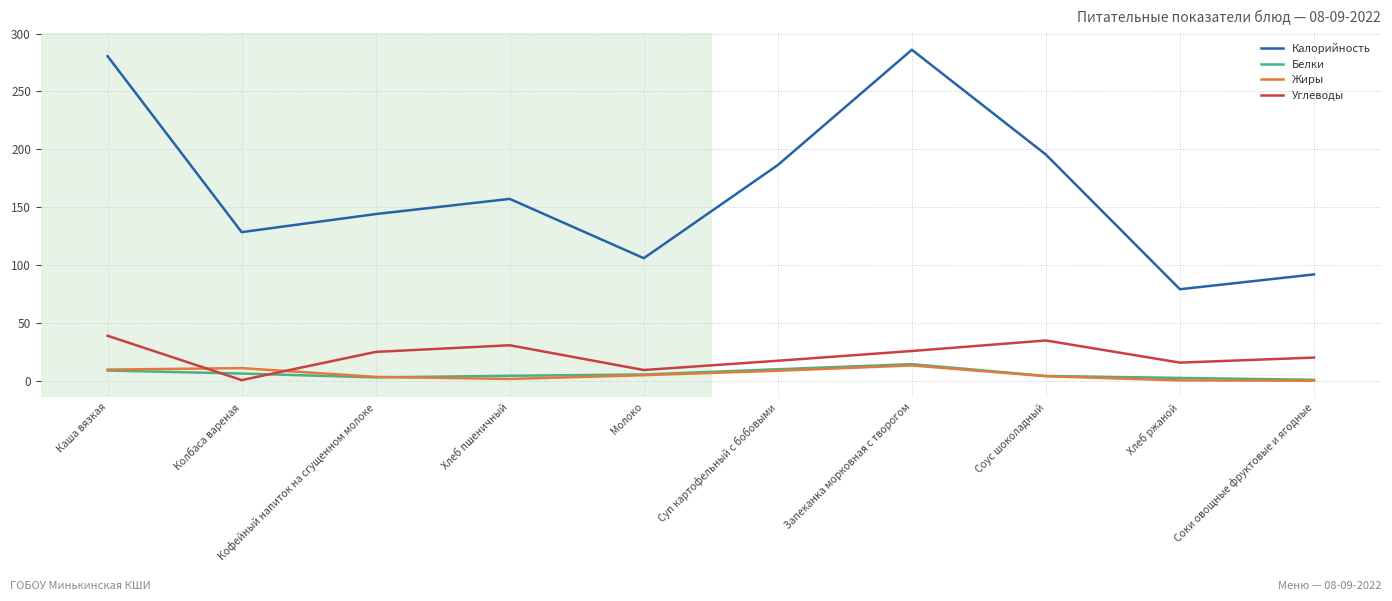

What is the sum of the Калорийность values at Хлеб ржаной and Соус шоколадный?

274.7